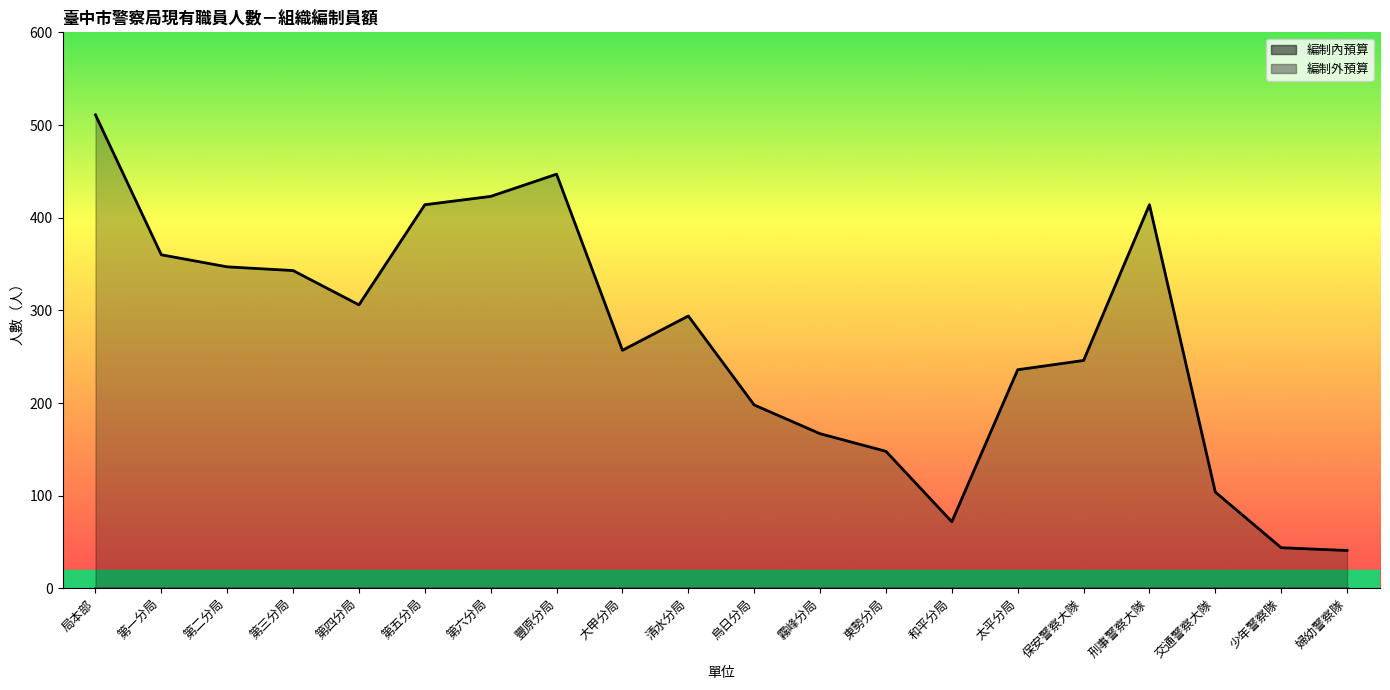

What is the label of the 4th point from the left?

第三分局